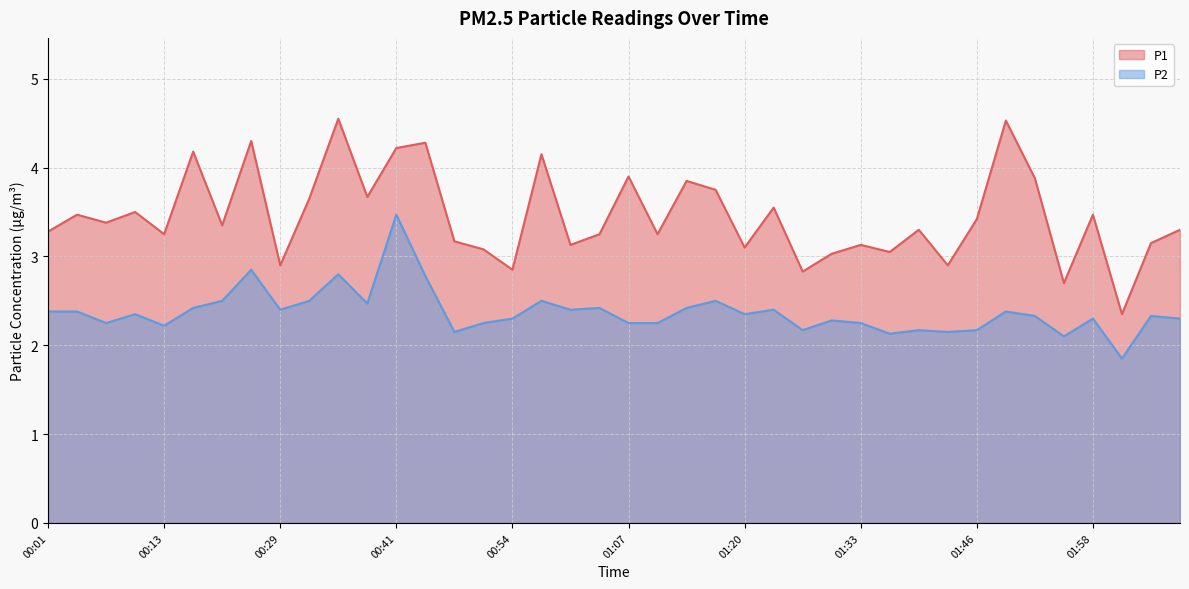

What is the minimum value shown in the chart?

1.9